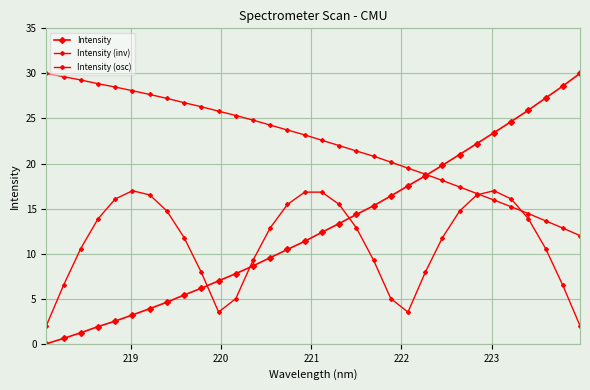

Does the chart display data point markers on the line(s)?

Yes